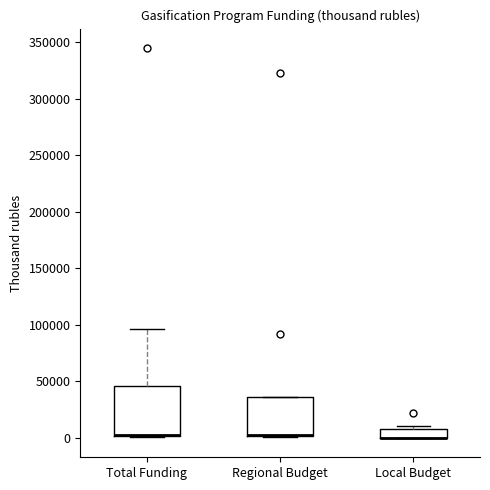

Comparing the boxes themselves (not the whiskers), which one is the tallest?

Total Funding